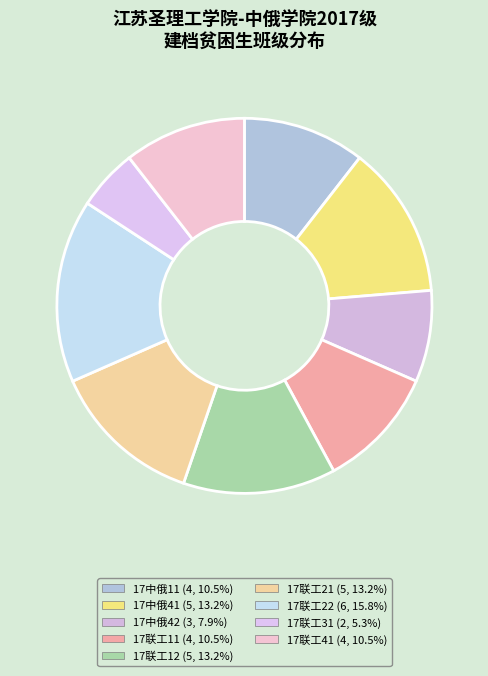

What percentage is the 17联工41 slice, to the nearest percent?

11%